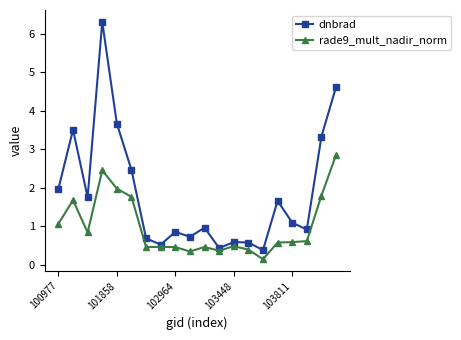

True or false: dnbrad and rade9_mult_nadir_norm intersect in this chart.

False